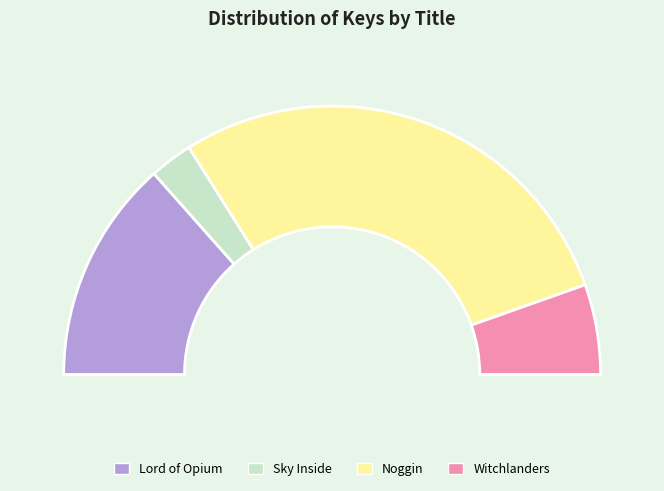

What is the ratio of the value at Sky Inside to the value at Lord of Opium?

0.2